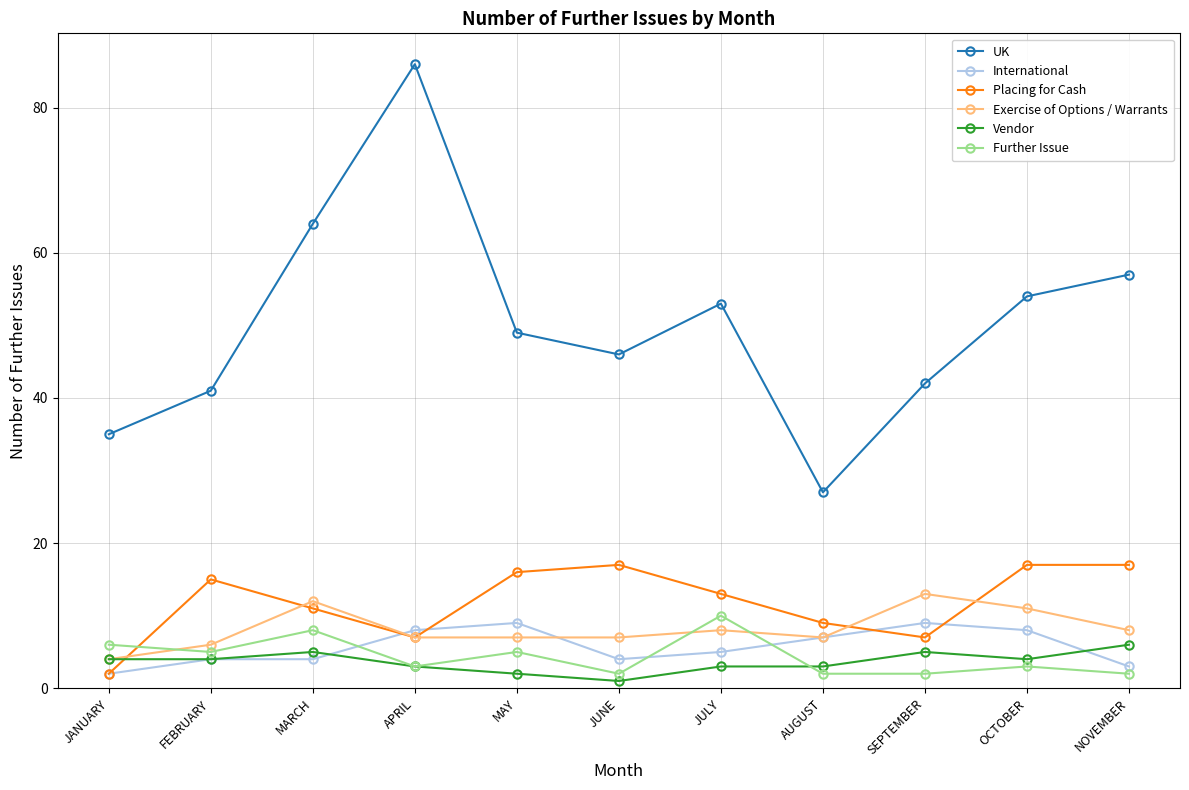

What is the difference between the maximum and minimum values in the UK series?

59